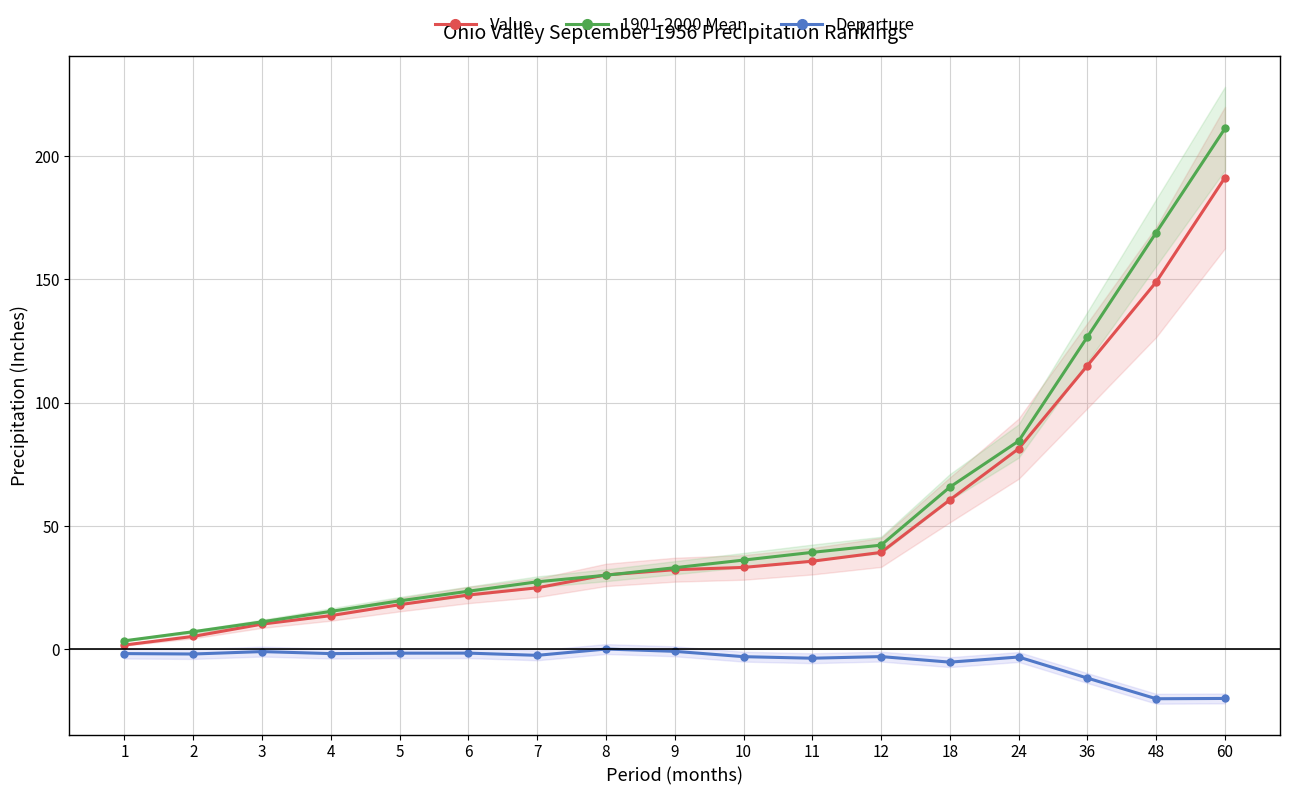

At which category does the chart reach its minimum across all series?

48